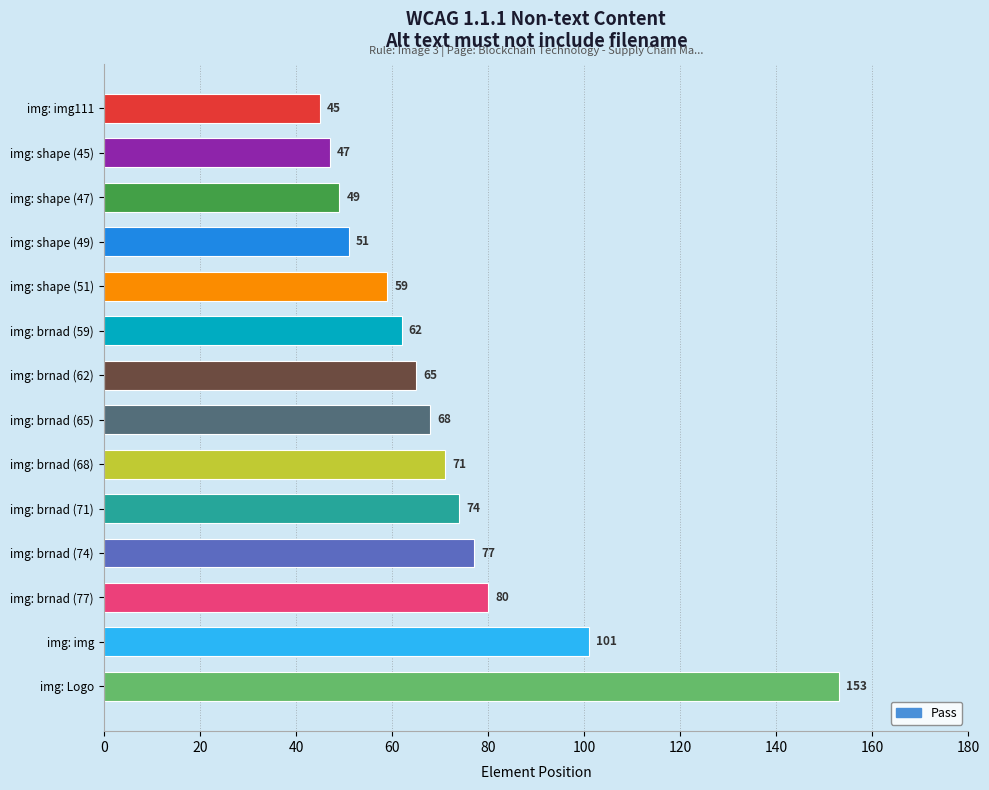

What is the label of the 2nd bar from the top?

img: shape (45)